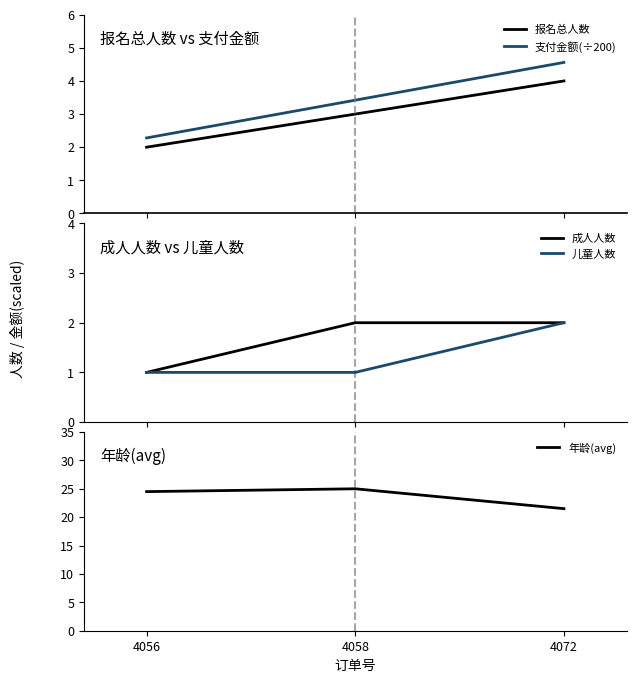

What is the difference between the second highest and minimum values in the 报名总人数 series?

1.0